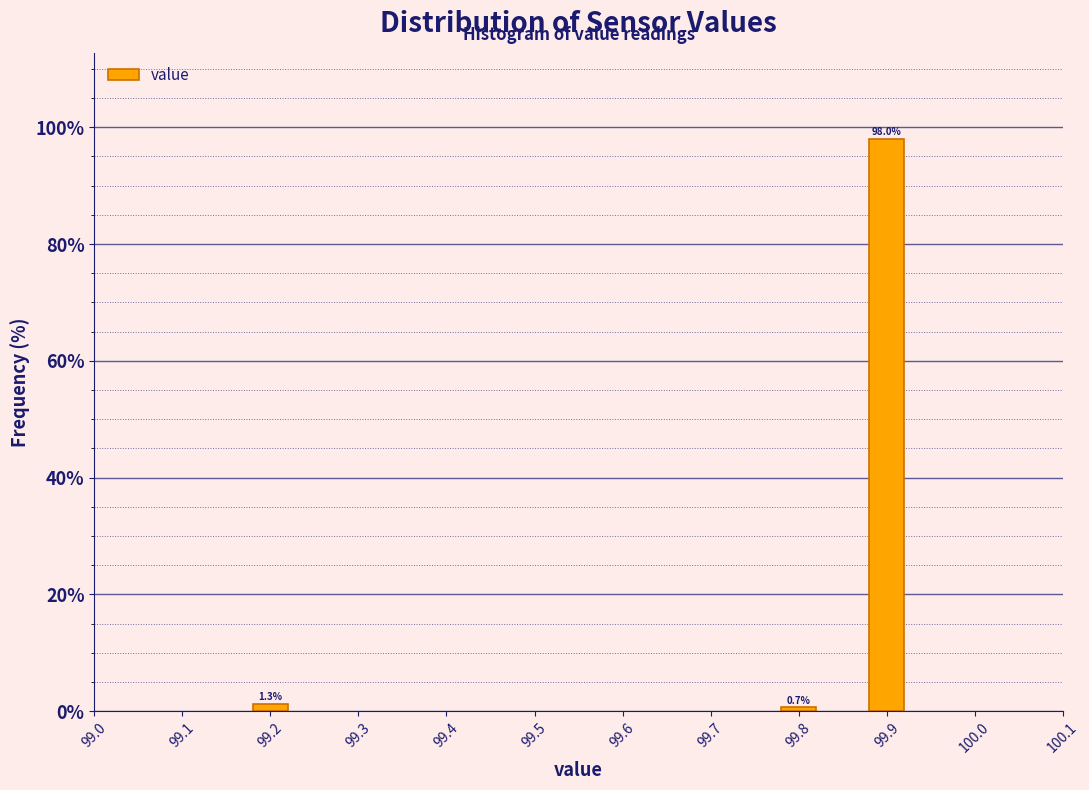

Reading right to left, extract all data points from this chart.

99.9=98.0	99.8=0.7	99.2=1.3